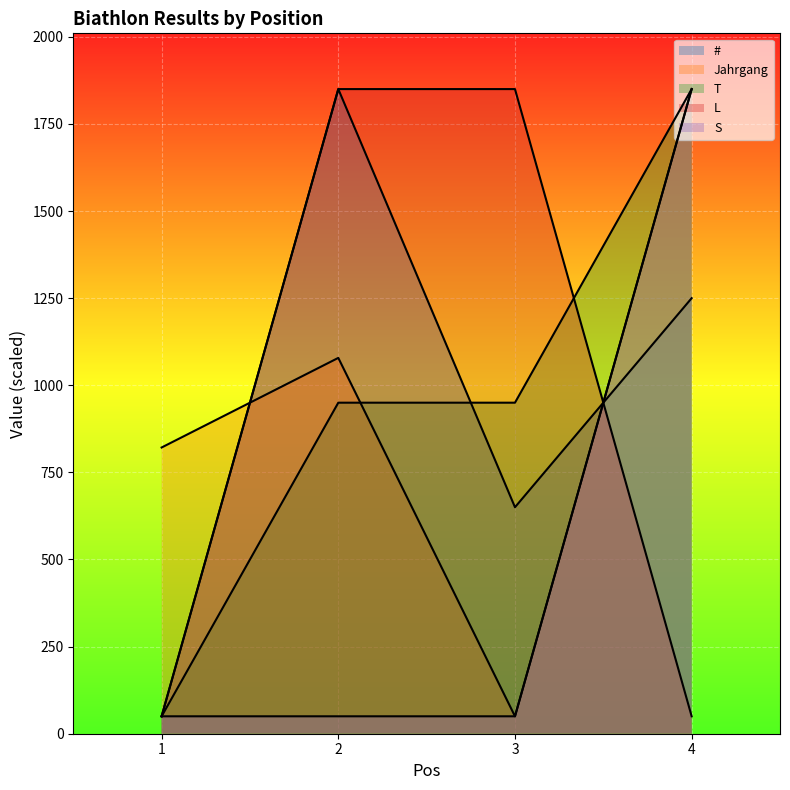

Does the chart display data point markers on the line(s)?

No